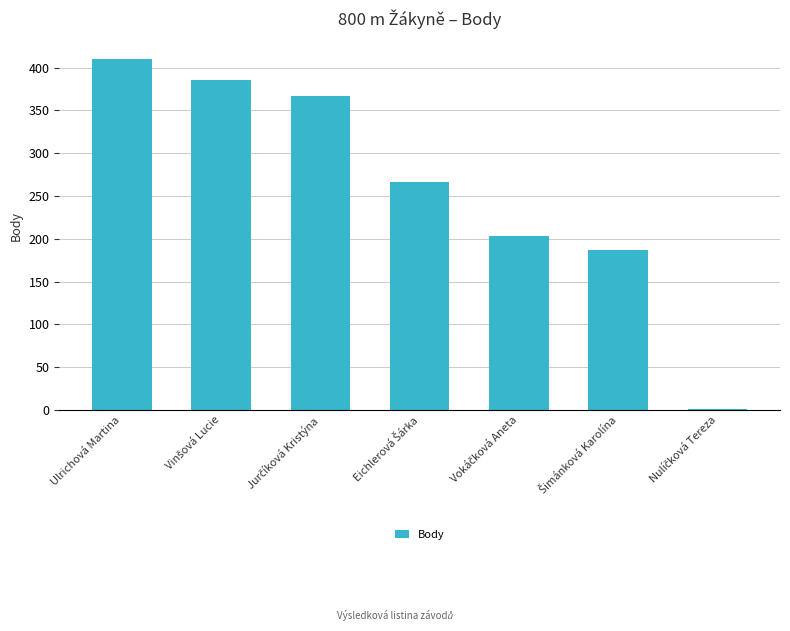

What is the maximum value shown in the chart?

410